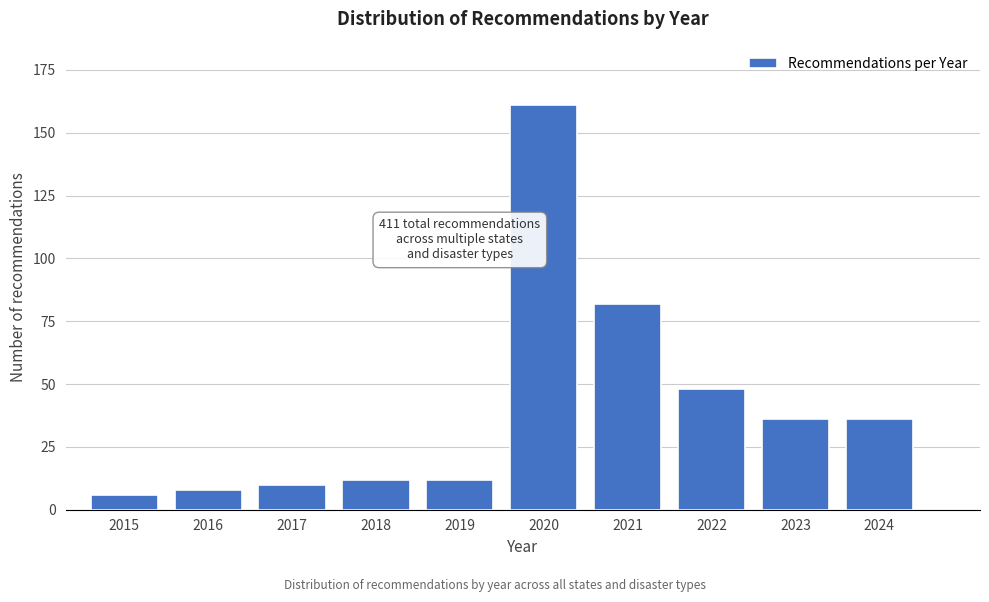

Reading right to left, extract all data points from this chart.

2024=36	2023=36	2022=48	2021=82	2020=161	2019=12	2018=12	2017=10	2016=8	2015=6